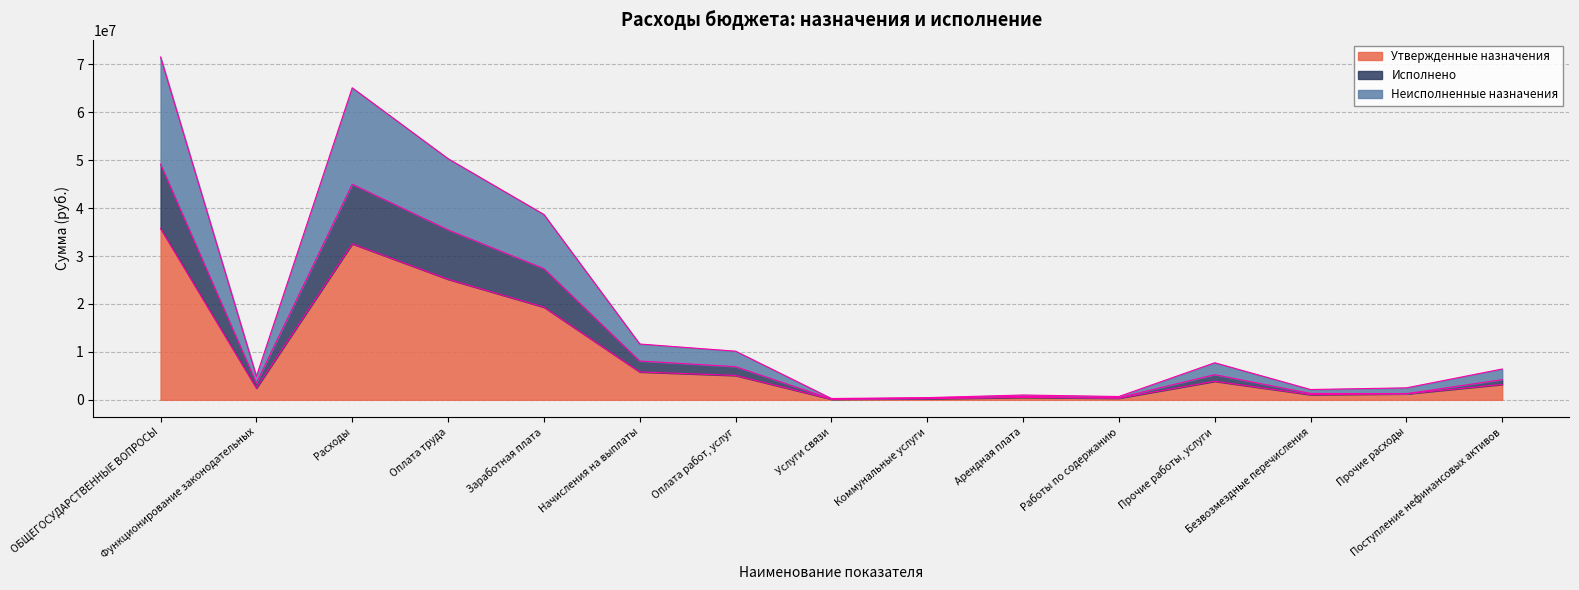

Reading left to right, extract all data points from this chart.

Утвержденные назначения: ОБЩЕГОСУДАРСТВЕННЫЕ ВОПРОСЫ=35774816.0	Функционирование законодательных=2440058.0	Расходы=32559306.0	Оплата труда=25162807.0	Заработная плата=19340649.4	Начисления на выплаты=5822157.6	Оплата работ, услуг=5074884.0	Услуги связи=136100.0	Коммунальные услуги=227000.0	Арендная плата=500400.0	Работы по содержанию=344431.0	Прочие работы, услуги=3866413.0	Безвозмездные перечисления=1074615.0	Прочие расходы=1247000.0	Поступление нефинансовых активов=3215510.0
Исполнено: ОБЩЕГОСУДАРСТВЕННЫЕ ВОПРОСЫ=49188183.1	Функционирование законодательных=3504535.6	Расходы=44984408.7	Оплата труда=35467294.2	Заработная плата=27381305.4	Начисления на выплаты=8085988.7	Оплата работ, услуг=6915055.8	Услуги связи=168419.2	Коммунальные услуги=352901.0	Арендная плата=705536.1	Работы по содержанию=443212.4	Прочие работы, услуги=5243907.0	Безвозмездные перечисления=1331180.0	Прочие расходы=1270878.7	Поступление нефинансовых активов=4203774.4
Неисполненные назначения: ОБЩЕГОСУДАРСТВЕННЫЕ ВОПРОСЫ=71549632.0	Функционирование законодательных=4880116.0	Расходы=65118612.0	Оплата труда=50325614.0	Заработная плата=38681298.8	Начисления на выплаты=11644315.2	Оплата работ, услуг=10149768.0	Услуги связи=272200.0	Коммунальные услуги=454000.0	Арендная плата=1000800.0	Работы по содержанию=688862.0	Прочие работы, услуги=7732826.0	Безвозмездные перечисления=2149230.0	Прочие расходы=2494000.0	Поступление нефинансовых активов=6431020.0